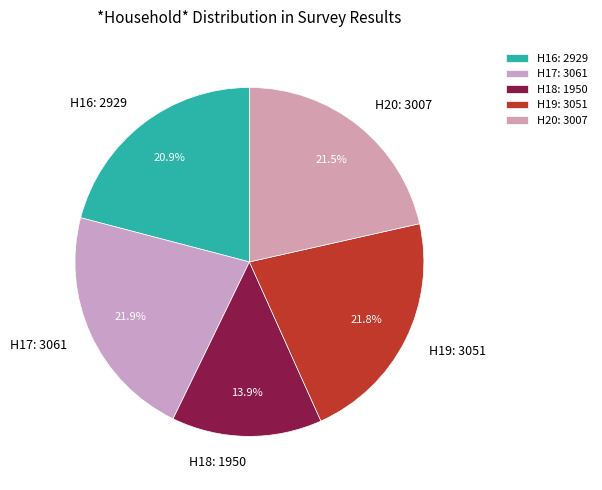

What is the ratio of the value at H19: 3051 to the value at H18: 1950?

1.6